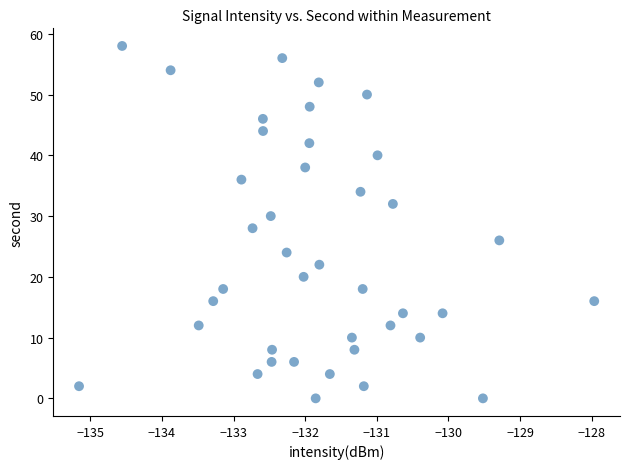

What is the range of Y values (max minus min)?

58